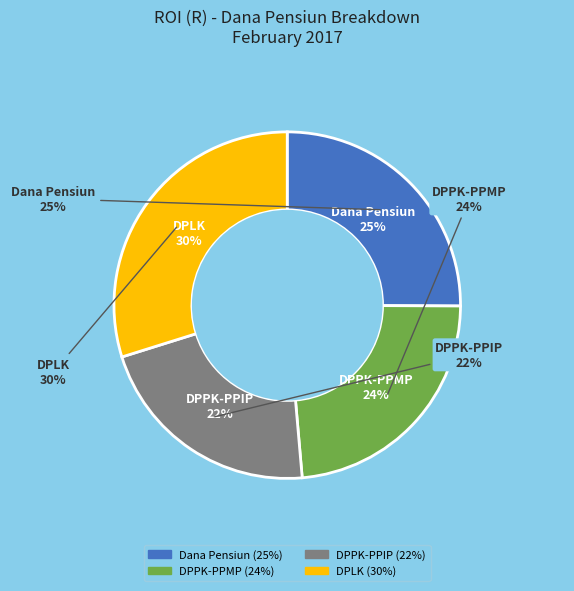

Combined, do Dana Pensiun and DPPK-PPMP account for over 50%?

No